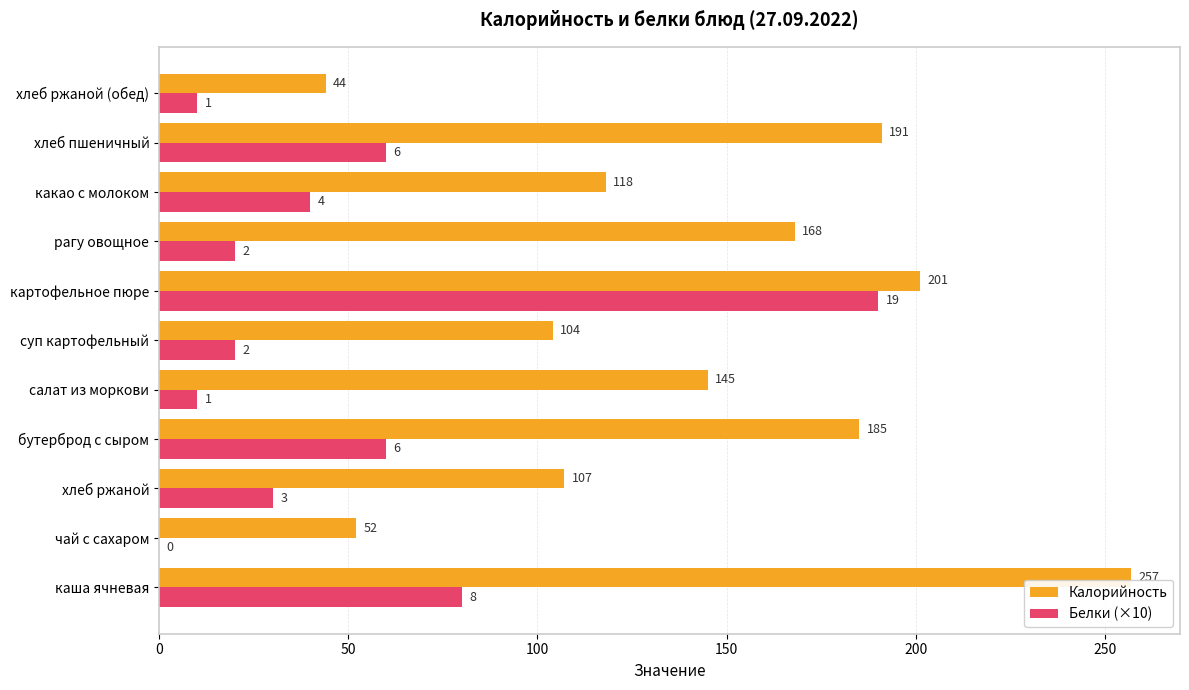

What is the greatest value displayed?

257